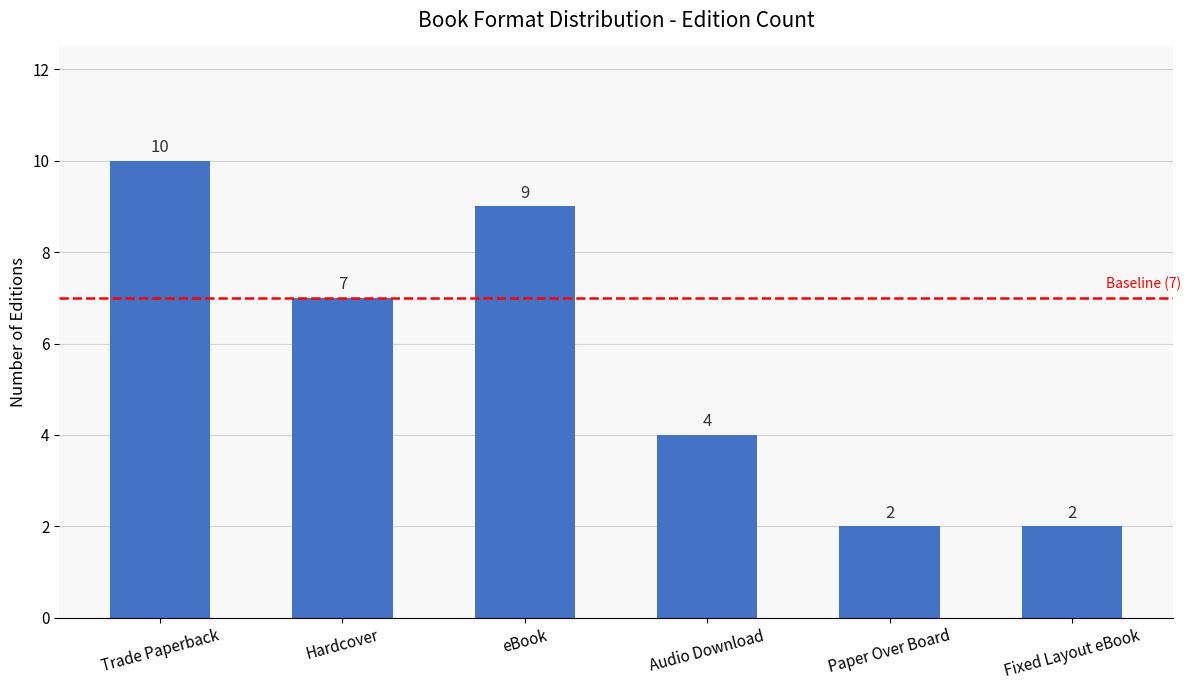

Reading left to right, transcribe all the data shown in this chart.

10	7	9	4	2	2